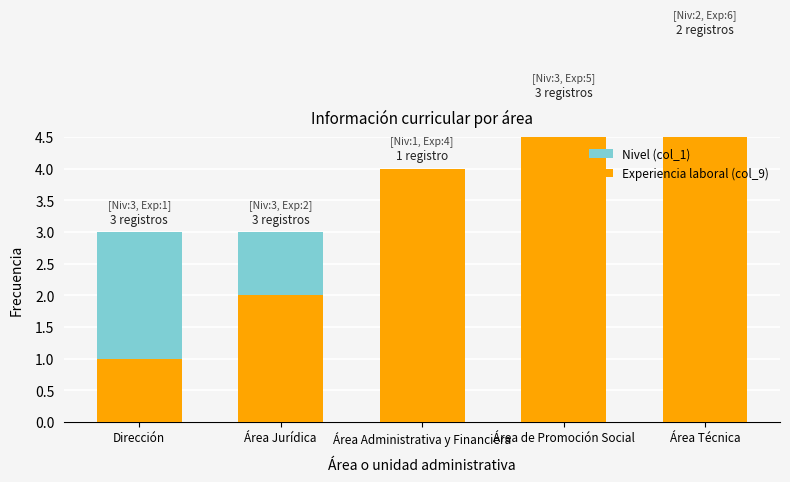

Which has a higher value, Área Técnica or Área de Promoción Social?

Área de Promoción Social